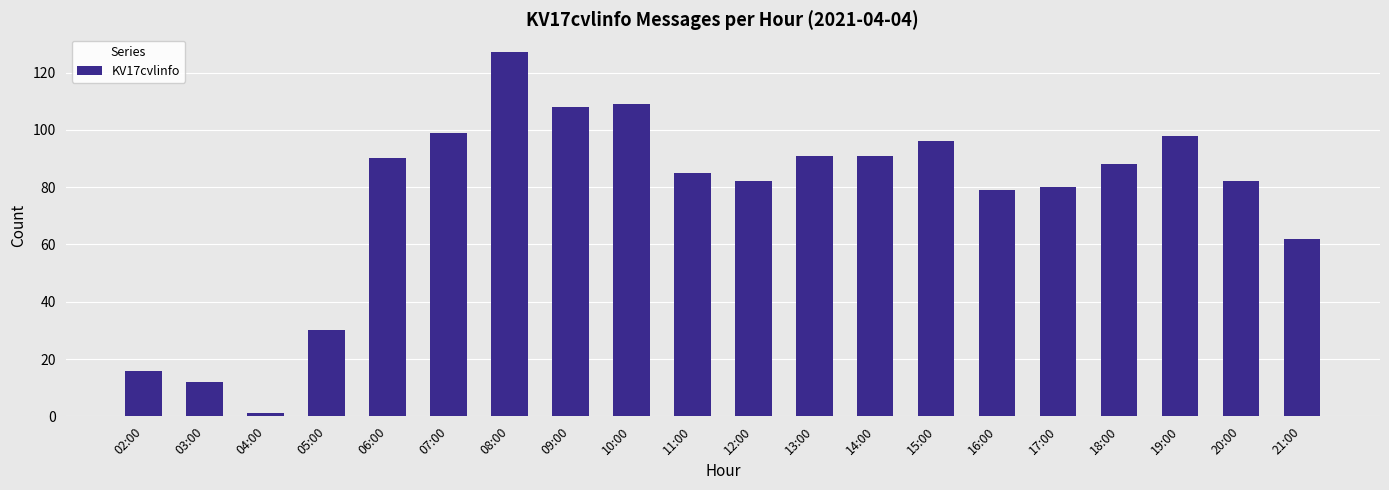

Reading left to right, transcribe all the data shown in this chart.

16	12	1	30	90	99	127	108	109	85	82	91	91	96	79	80	88	98	82	62